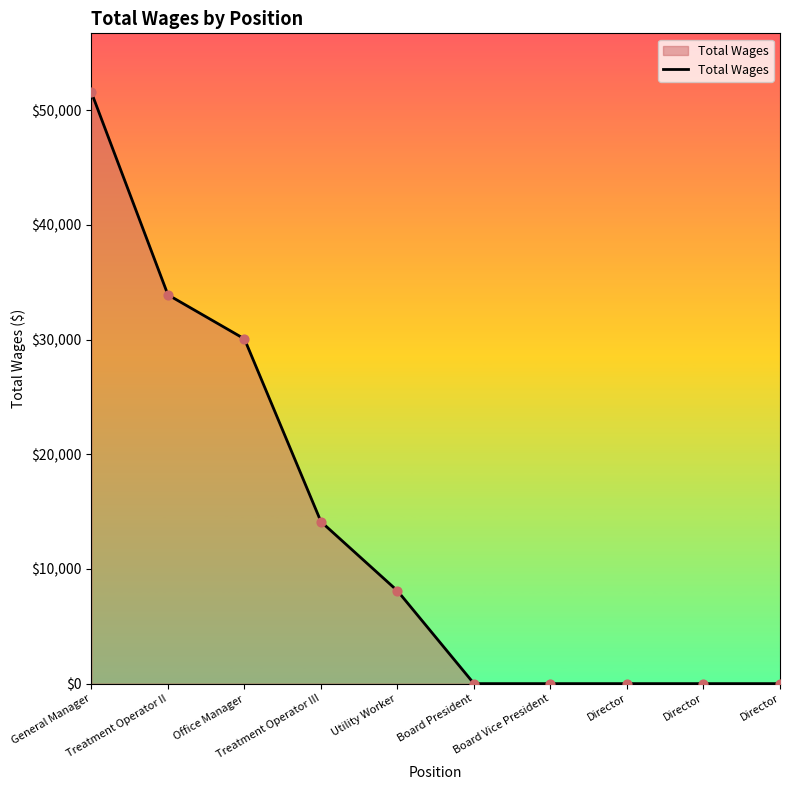

What is the change in value from Office Manager to Board Vice President?

-30057